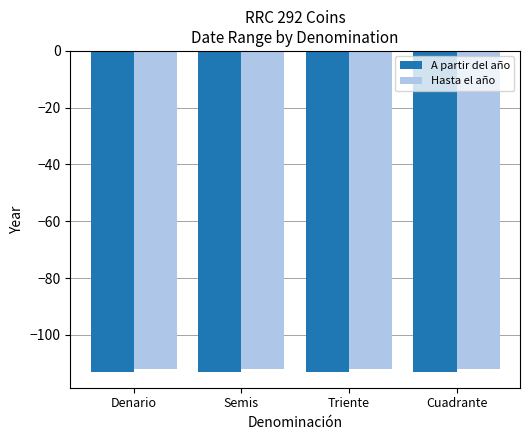

Is it true that Hasta el año equals -185 at Semis?

False